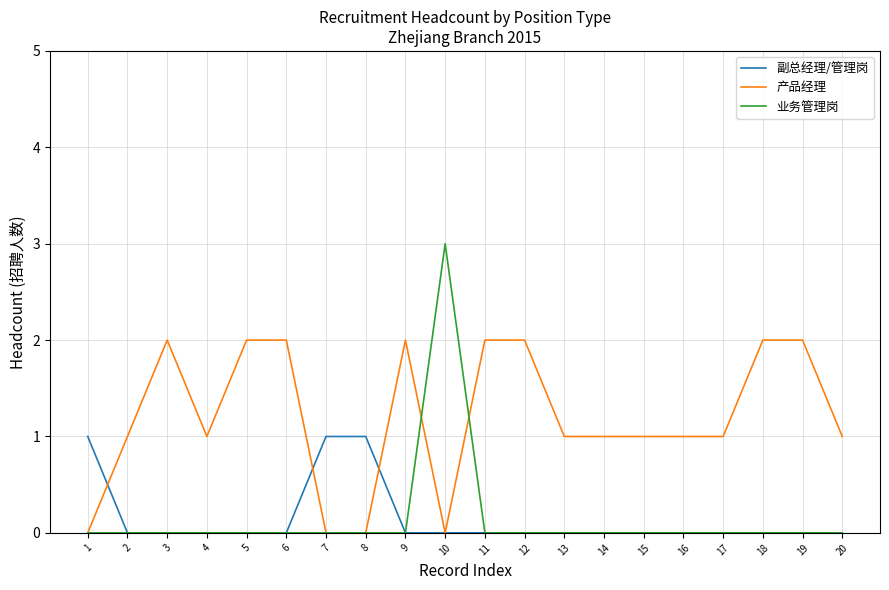

How many 业务管理岗 values are between 0 and 1?

19